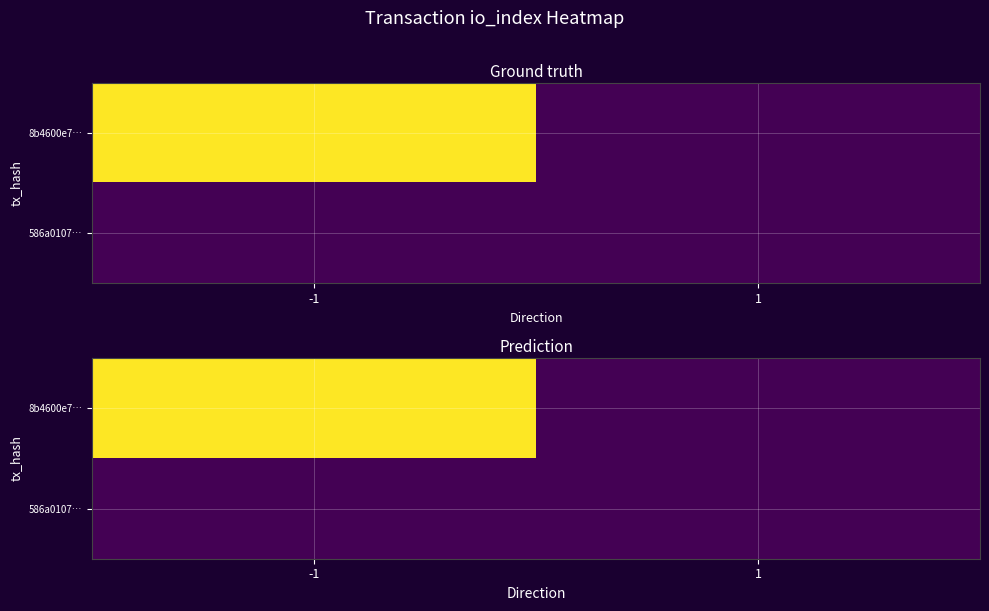

Where is 586a0107… nearest to the value 0?

-1